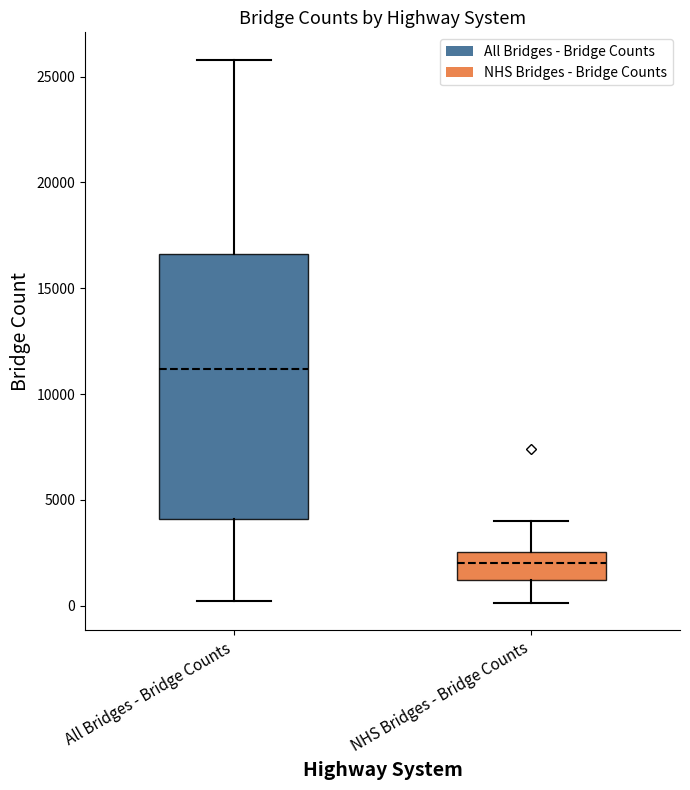

Reading left to right, read every box against the y-axis: the position of its median line, the range the box covers, and the ends of its whiskers. The values are not printed on the chart, so give them approximately, as read against the axis.

All Bridges - Bridge Counts: median 11000, box 4000 to 16500, whiskers 0 to 26000
NHS Bridges - Bridge Counts: median 2000, box 1000 to 2500, whiskers 0 to 4000